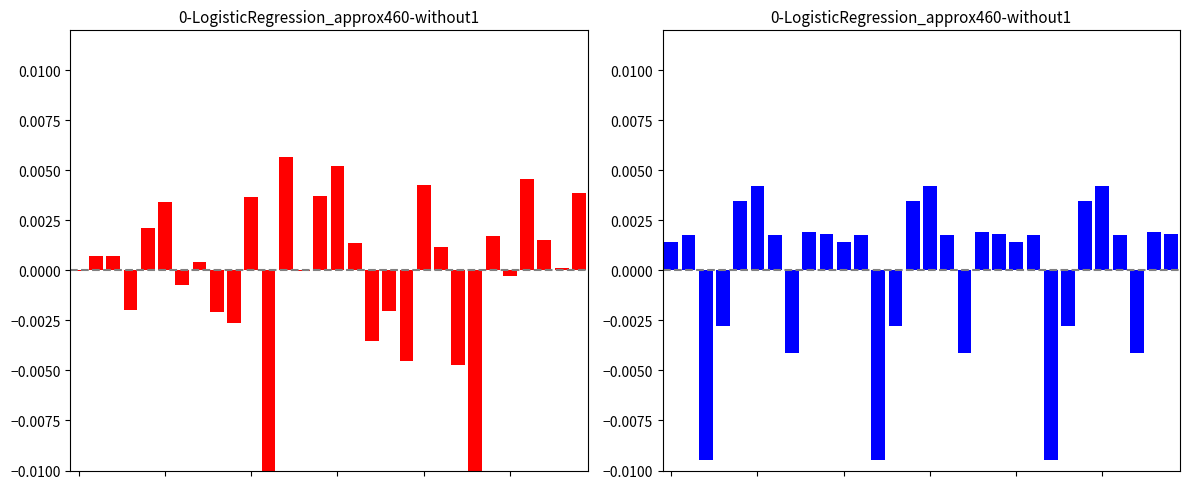

How many values in the mean_intensity_minute1 series exceed 0?

21